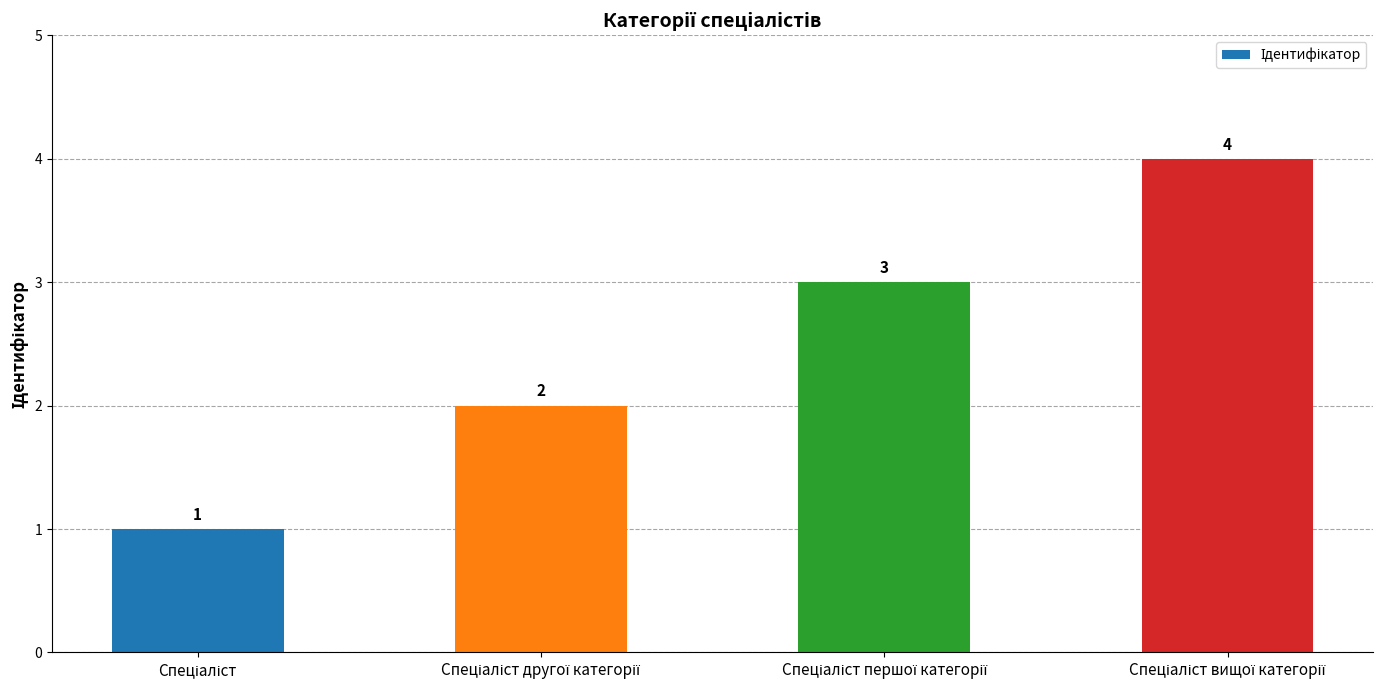

What is the sum of all values?

10